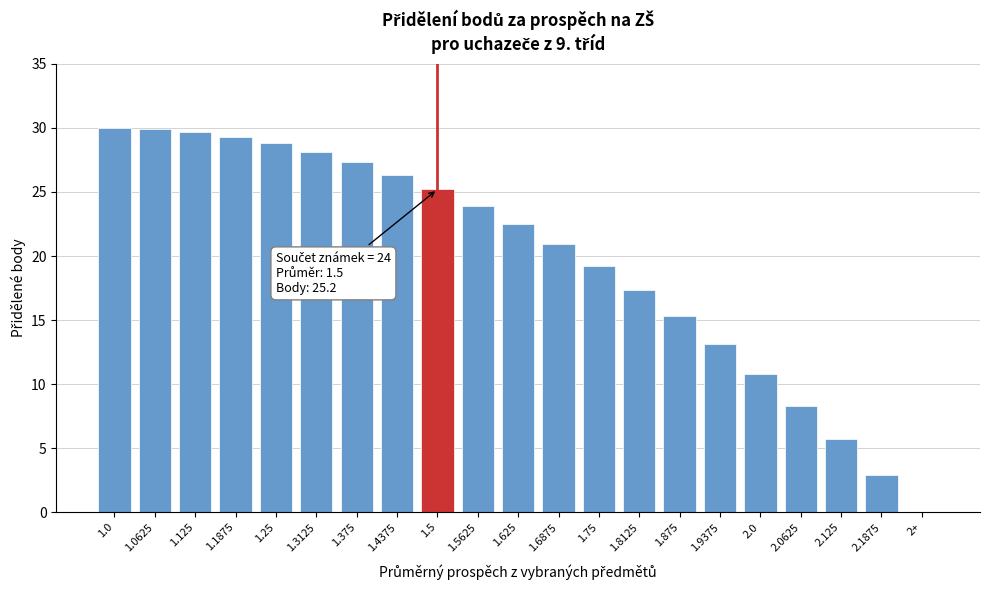

What is the greatest value displayed?

30.0